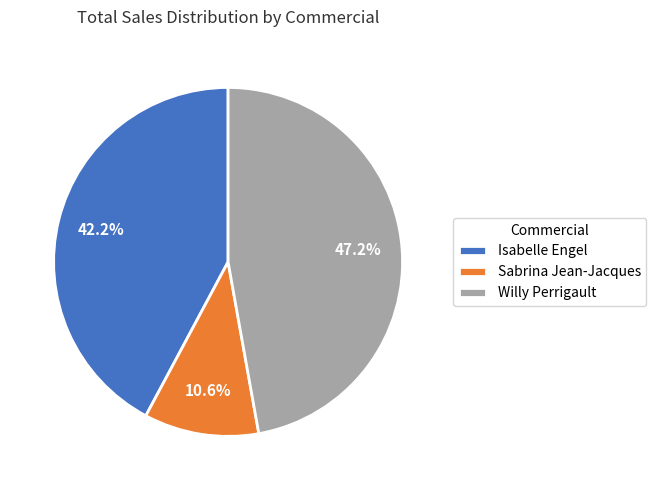

Is Isabelle Engel the majority of the pie?

No